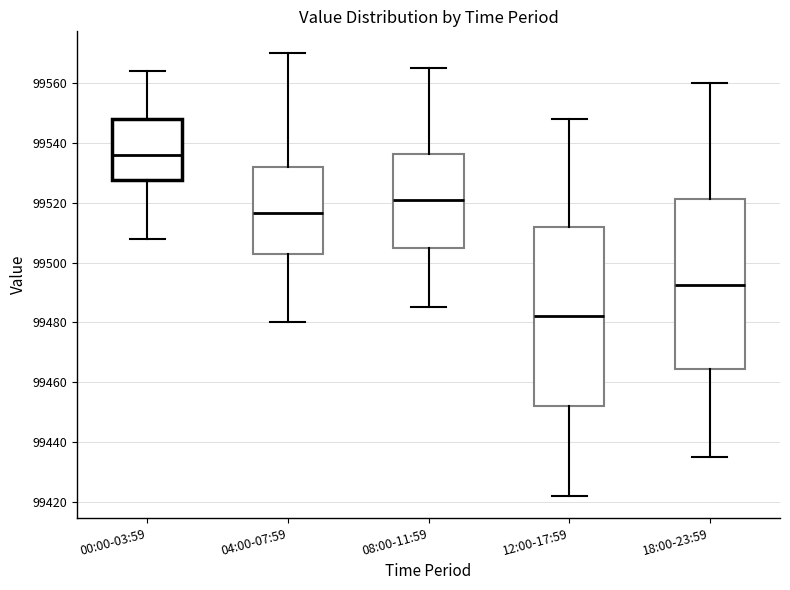

Where does the upper whisker of the box for 00:00-03:59 end on the y-axis? The values are not printed on the chart, so give them approximately, as read against the axis.

99564